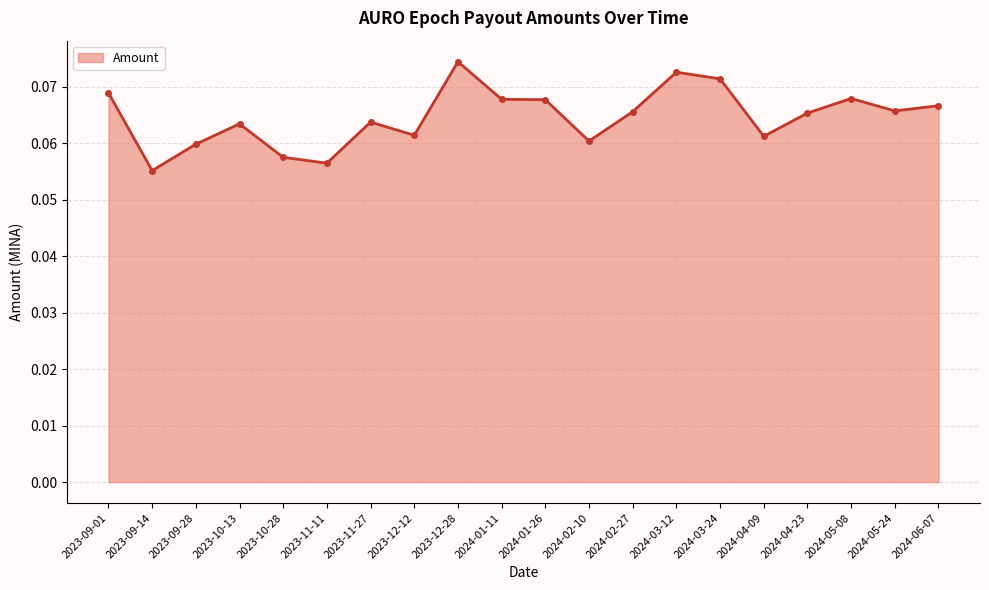

Which category has the highest value across all series?

2023-12-28